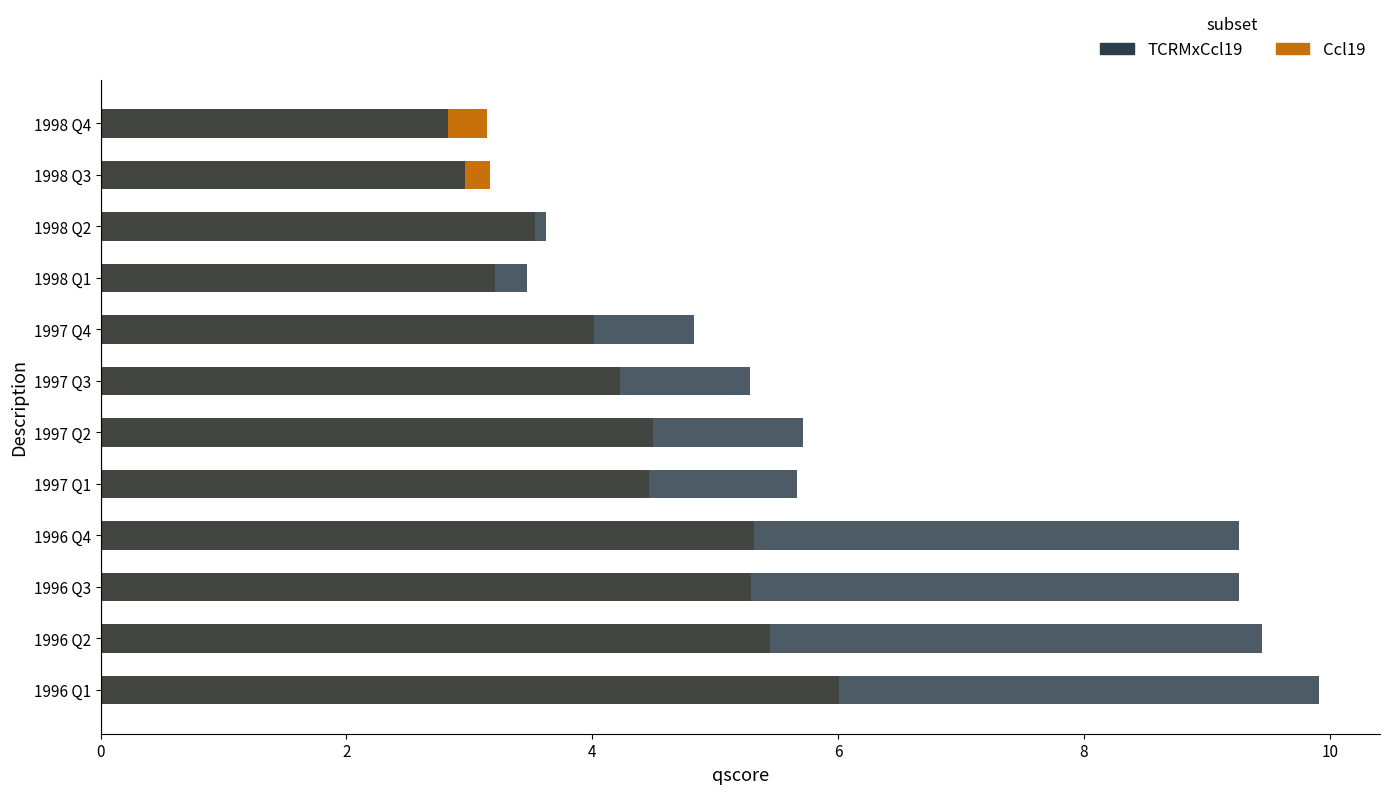

Which series has the largest total across all categories?

TCRMxCcl19